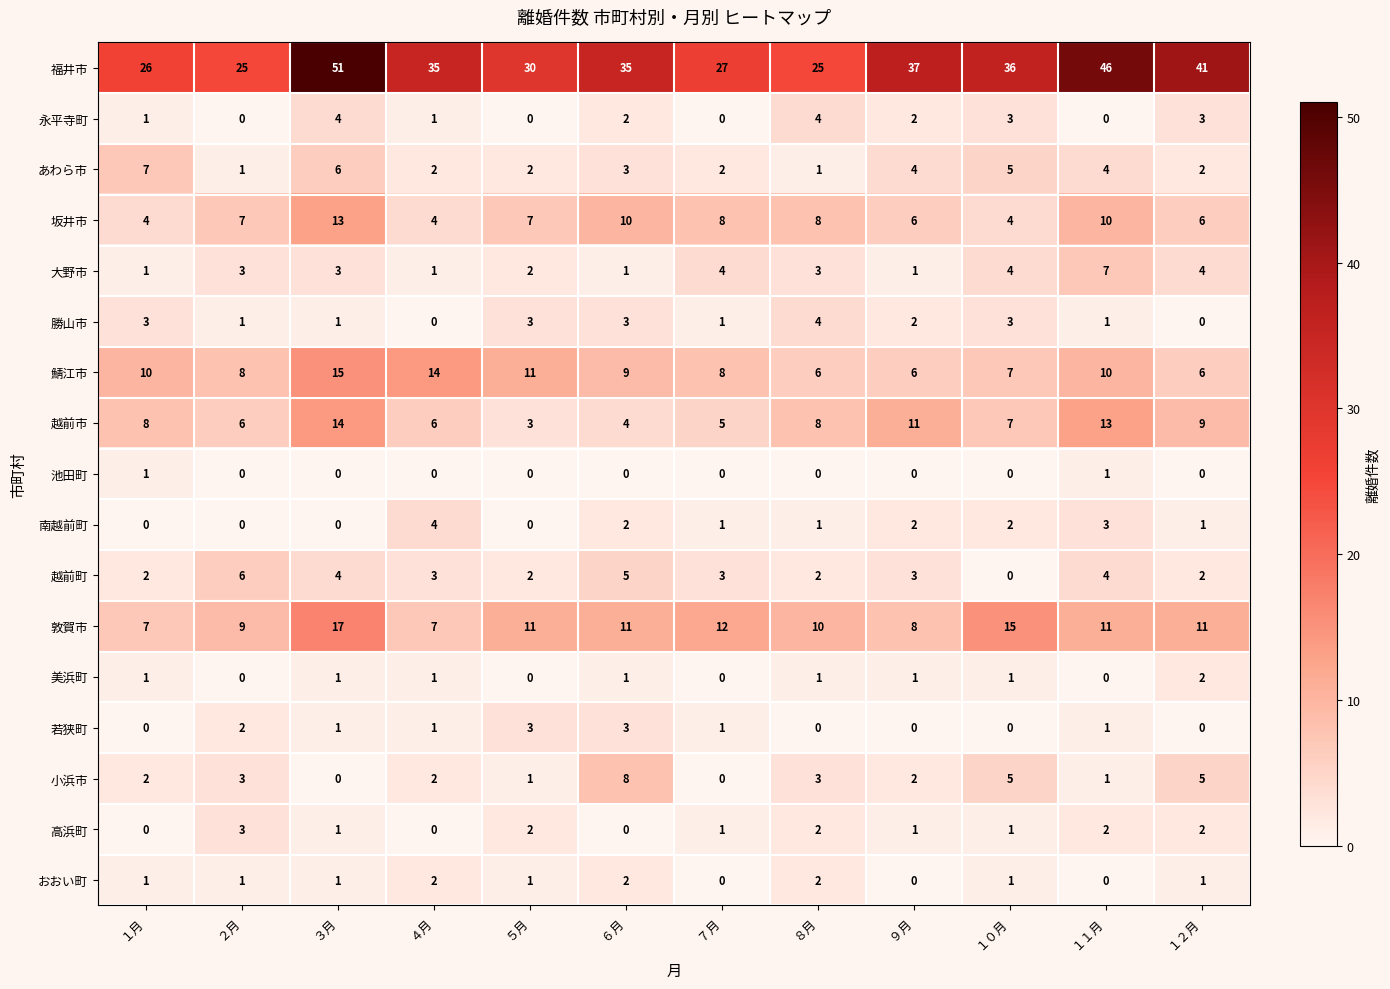

Where is 福井市 nearest to the value 38?

９月